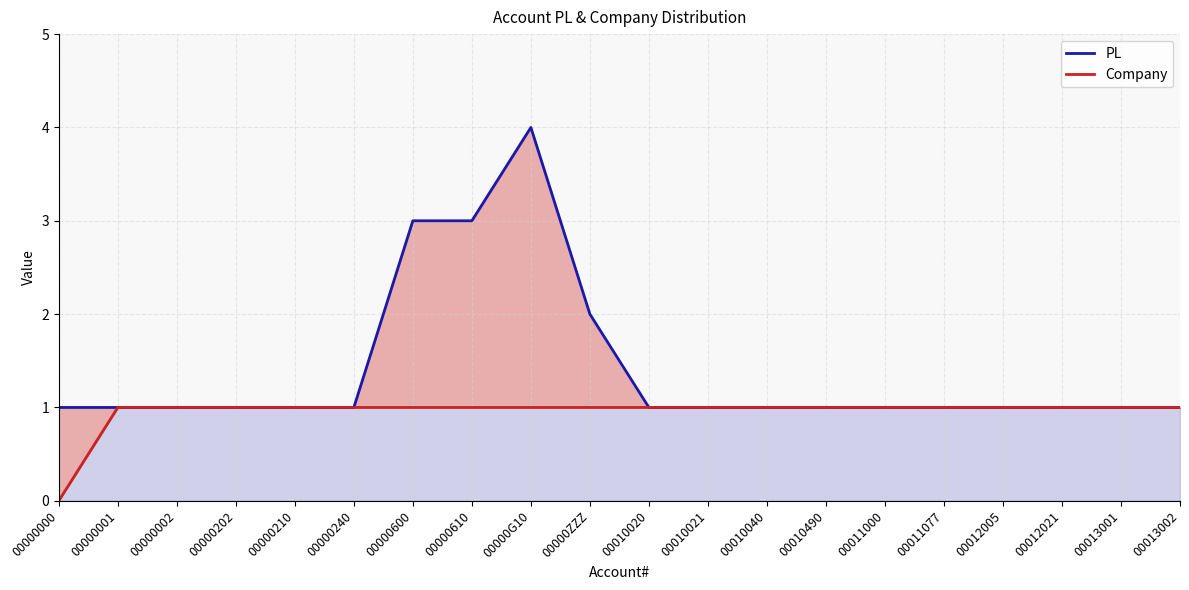

True or false: PL and Company intersect in this chart.

False